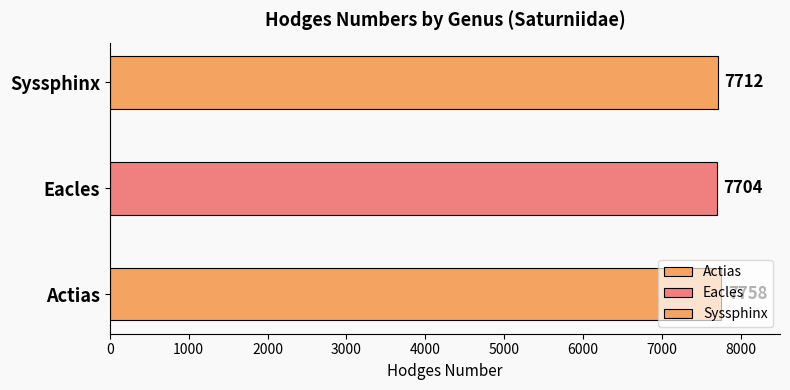

The chart shows a value of 11593 at Actias. True or false?

False